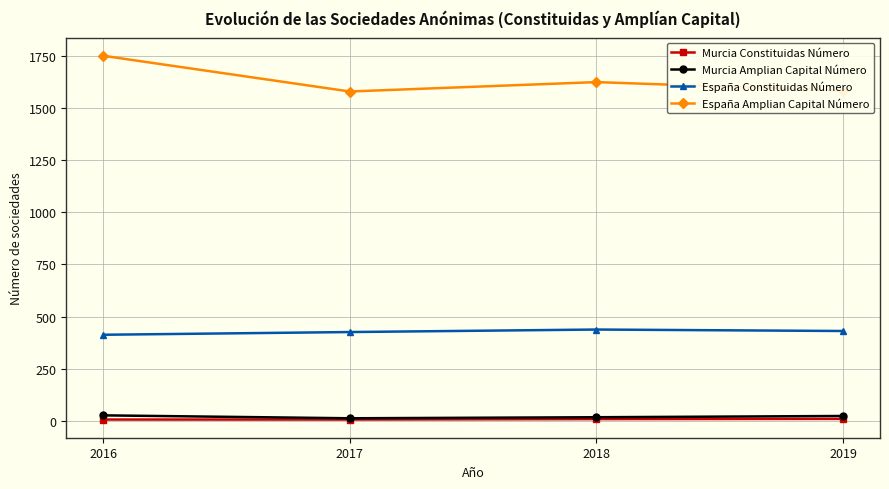

Which category has the highest value across all series?

2016